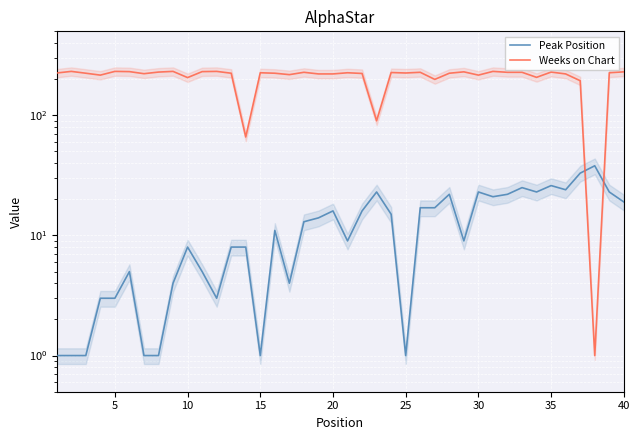

True or false: Peak Position and Weeks on Chart cross at least once.

True